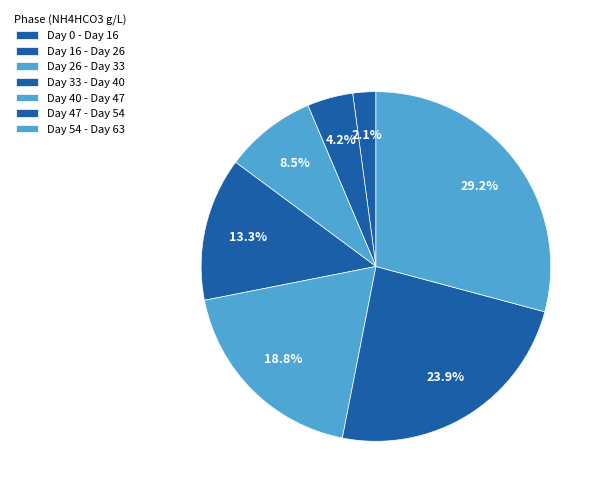

Is Day 47 - Day 54 the majority of the pie?

No